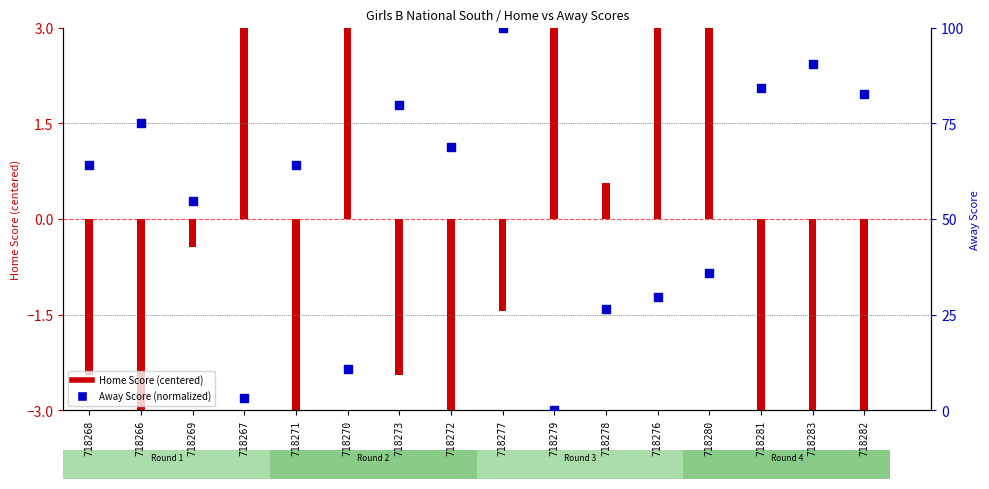

Approximately how many times larger is the value at 718283 compared to 718282?

1.1